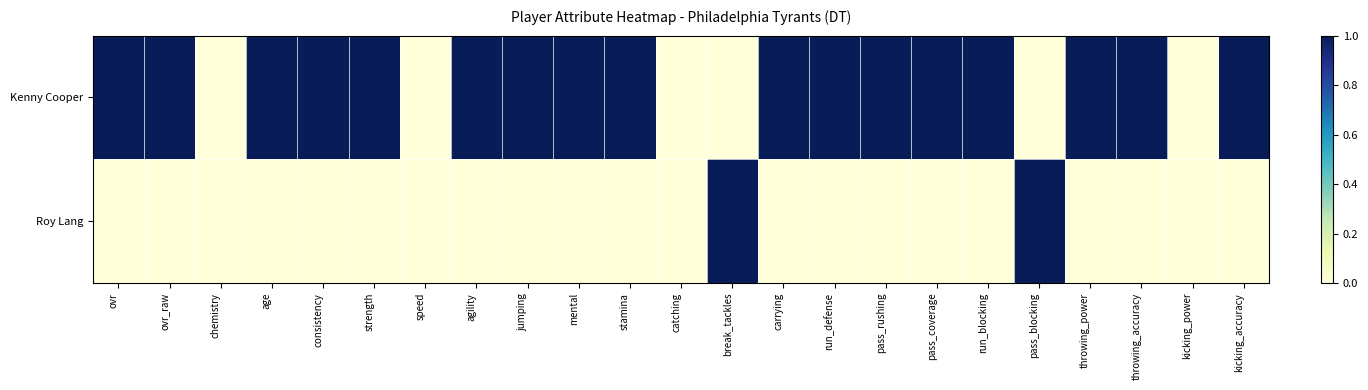

List the series in order of their overall mean, highest first.

Kenny Cooper, Roy Lang